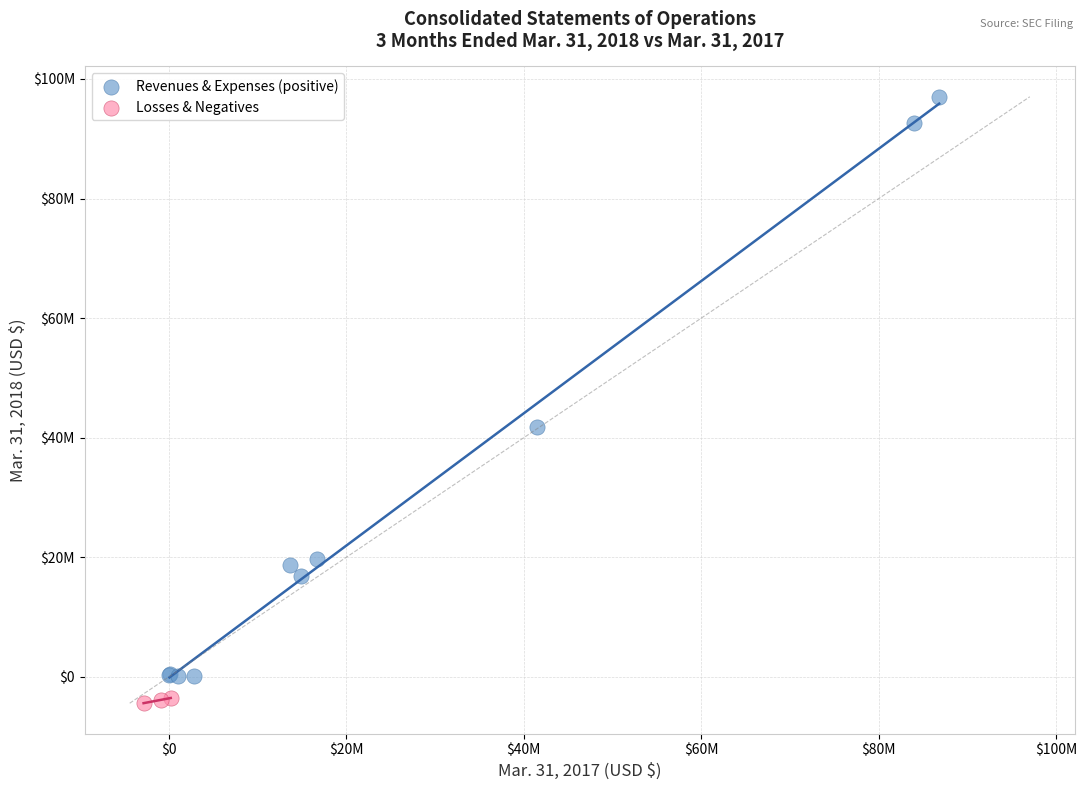

What are all the series names shown in the legend?

Revenues & Expenses (positive), Losses & Negatives